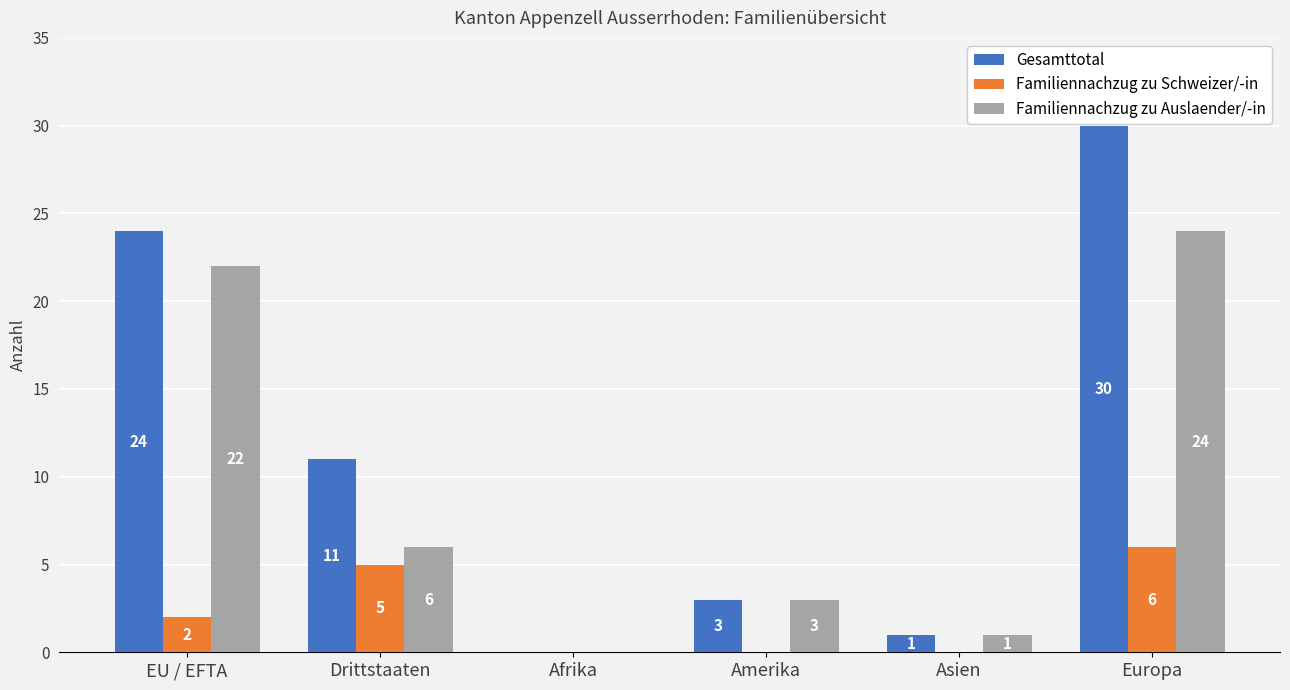

Which series has the widest spread of values?

Gesamttotal